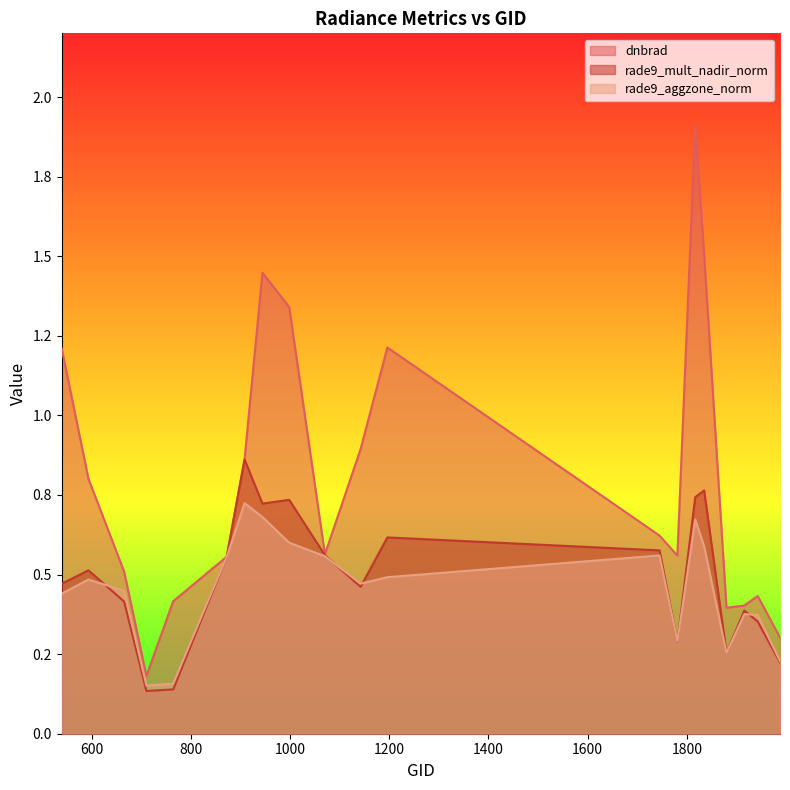

What is the smallest value displayed?

0.1